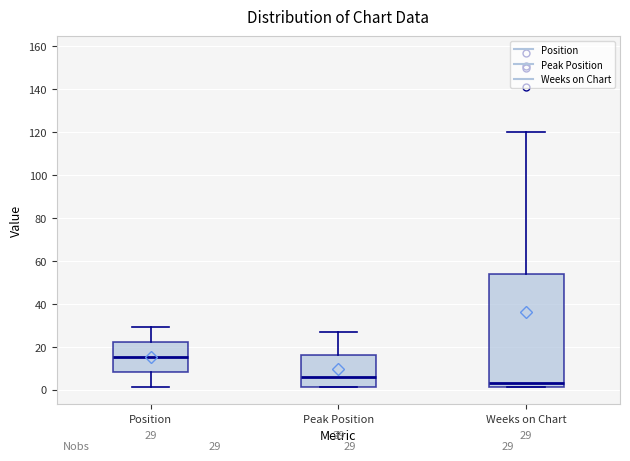

Comparing the boxes themselves (not the whiskers), which one is the tallest?

Weeks on Chart